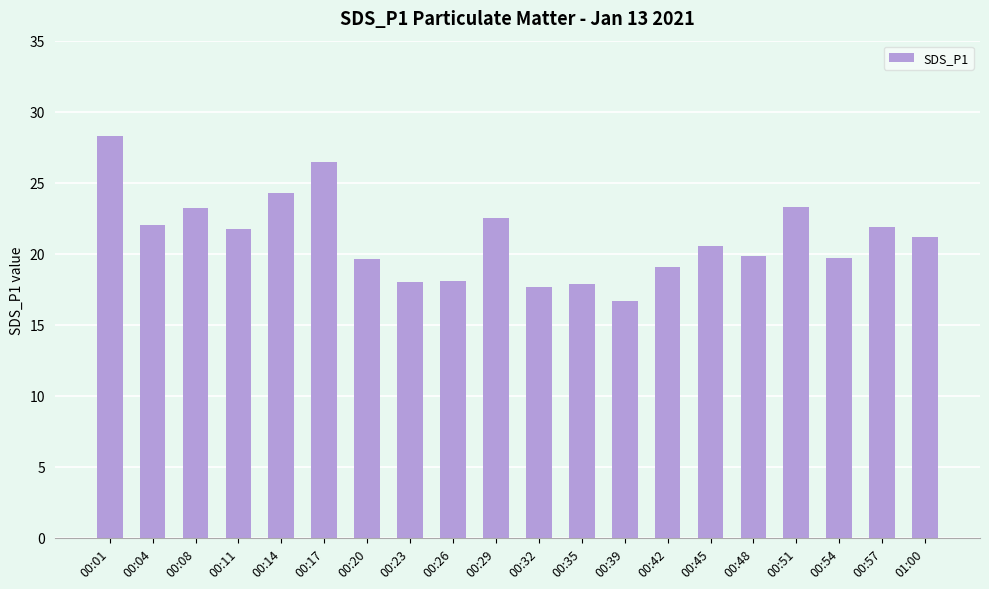

What is the label of the 3rd bar from the right?

00:54